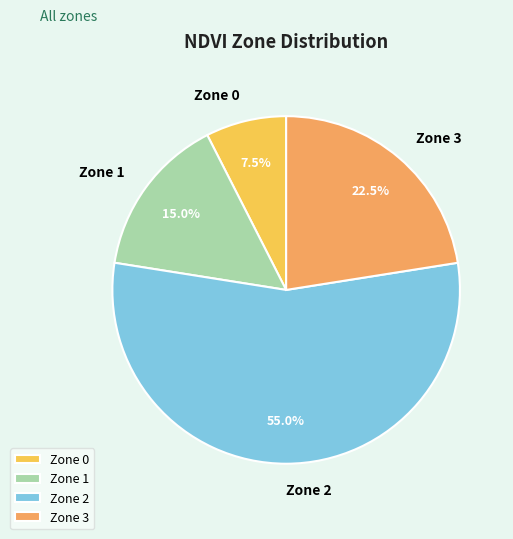

What is the total percentage of Zone 1 and Zone 3?

37.5%